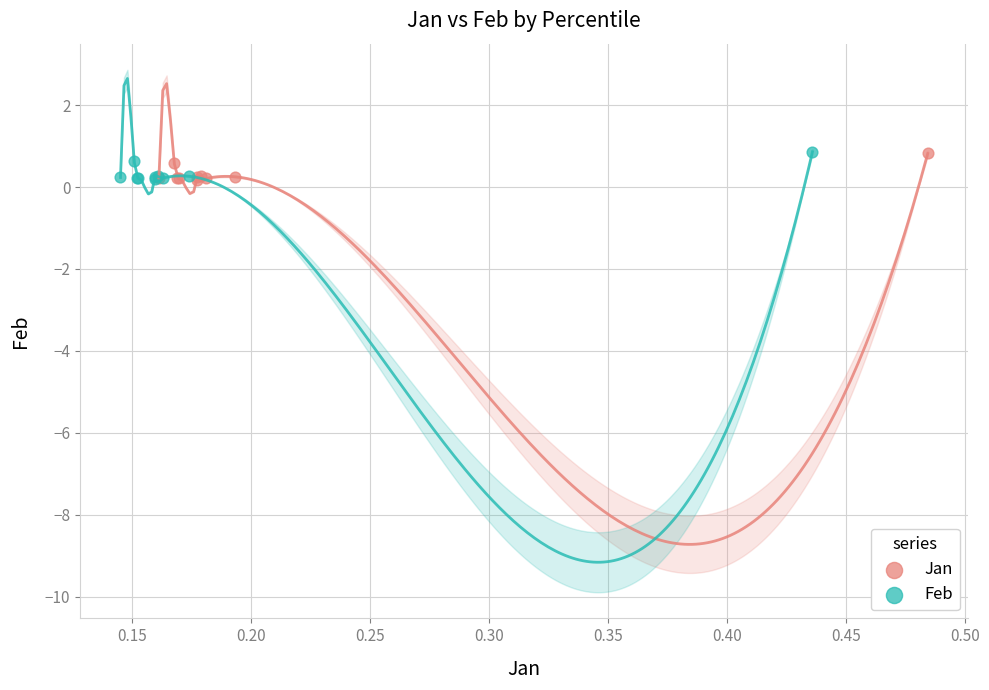

Which series has the largest Y range (max minus min)?

Feb